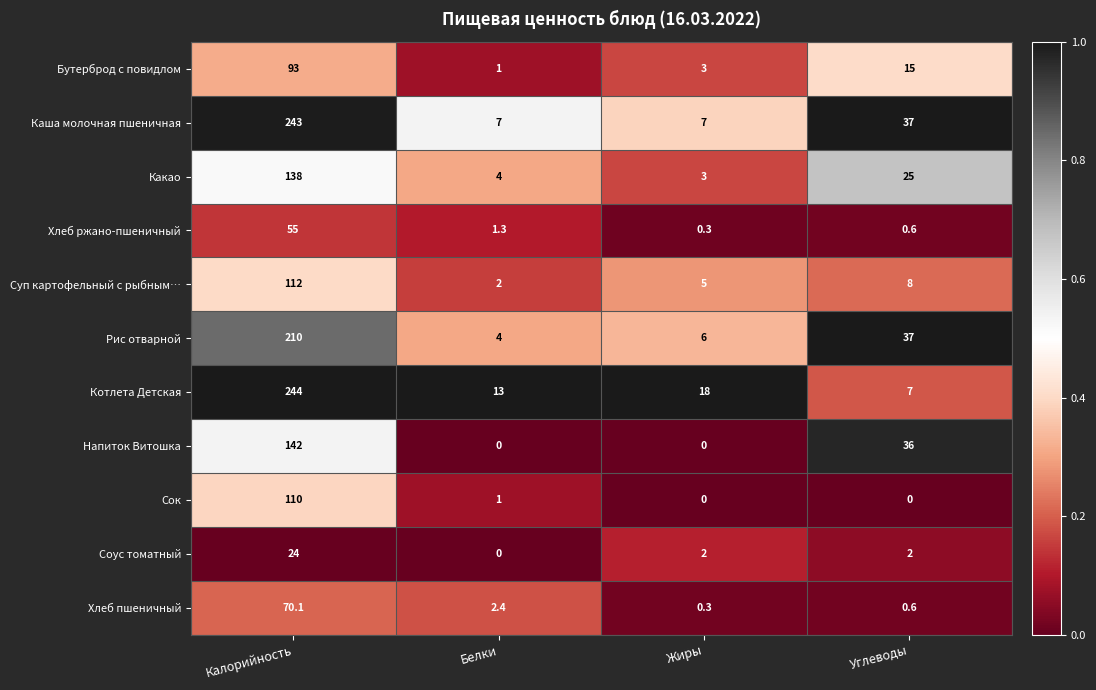

What is the total value across all series at Белки?

35.7